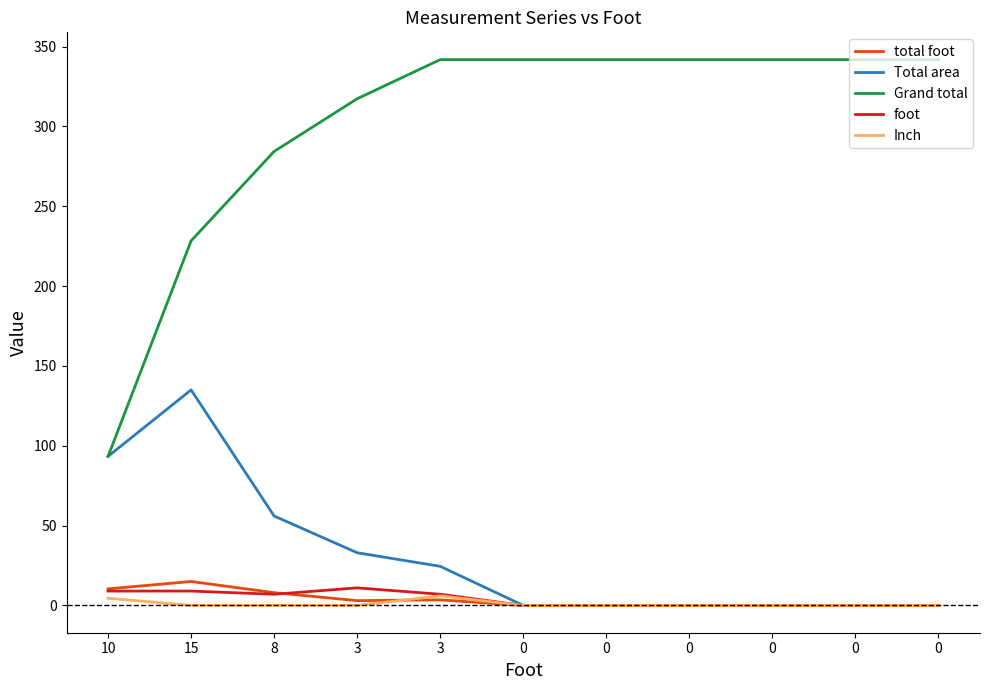

What are all the series names shown in the legend?

total foot, Total area, Grand total, foot, Inch